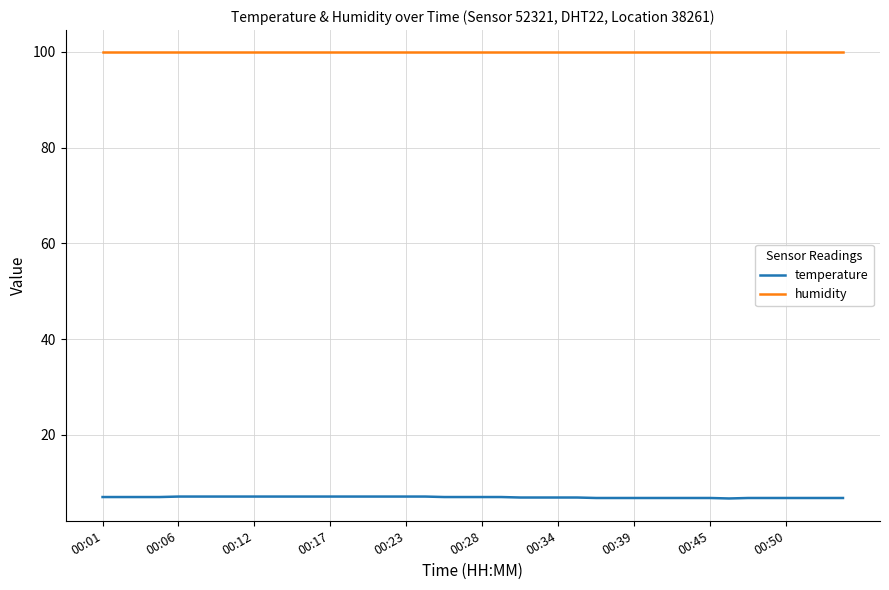

True or false: humidity and temperature cross at least once.

False